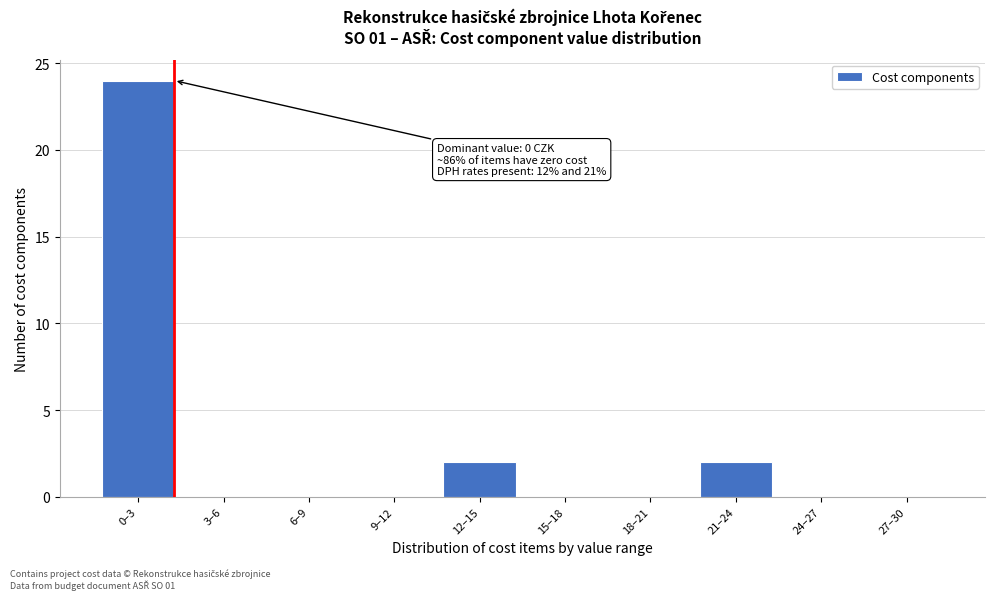

Reading left to right, transcribe all the data shown in this chart.

0–3=24	3–6=0	6–9=0	9–12=0	12–15=2	15–18=0	18–21=0	21–24=2	24–27=0	27–30=0